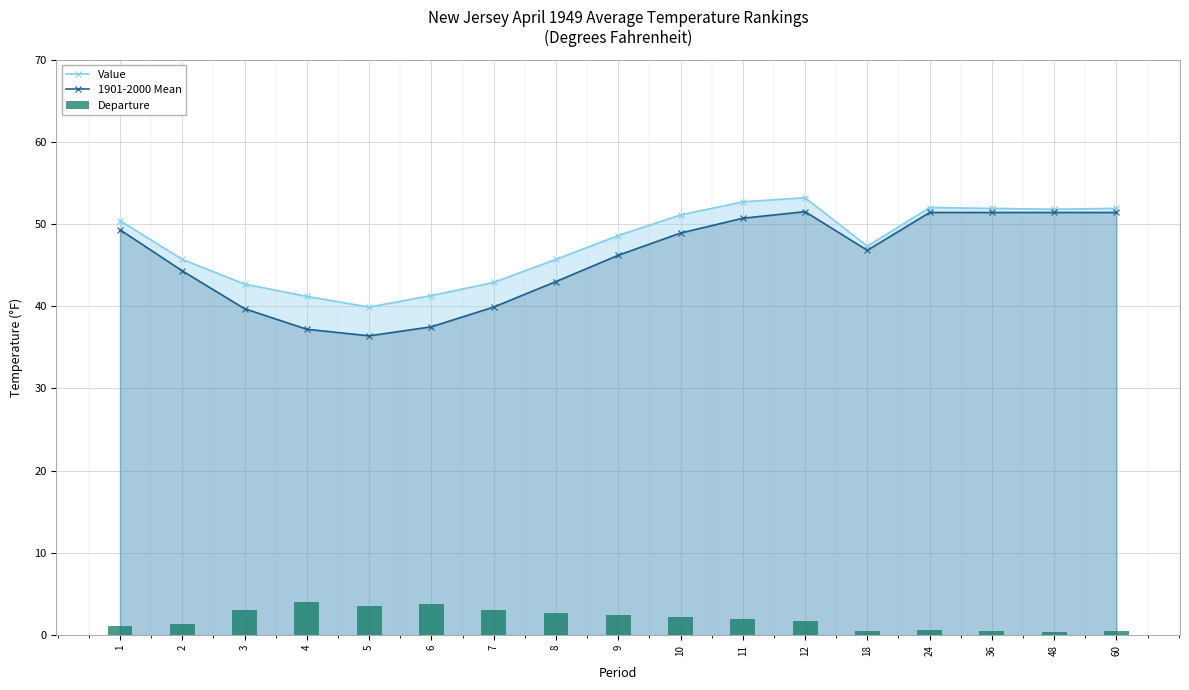

At which label is Departure closest to 2?

11